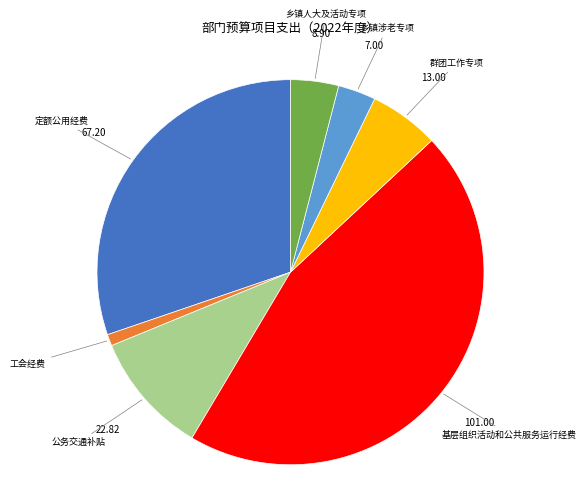

Is 乡镇人大及活动专项 the majority of the pie?

No